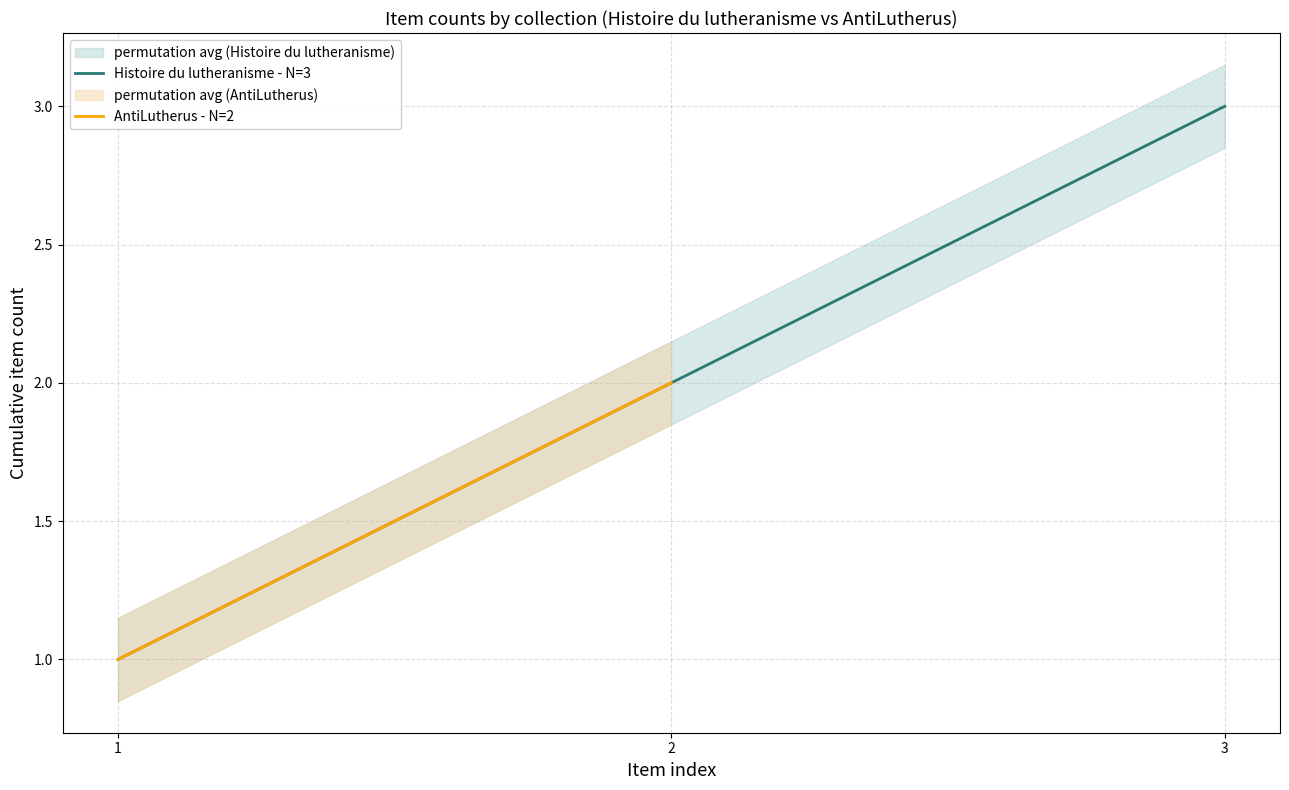

At how many categories does at least one series exceed 2?

1